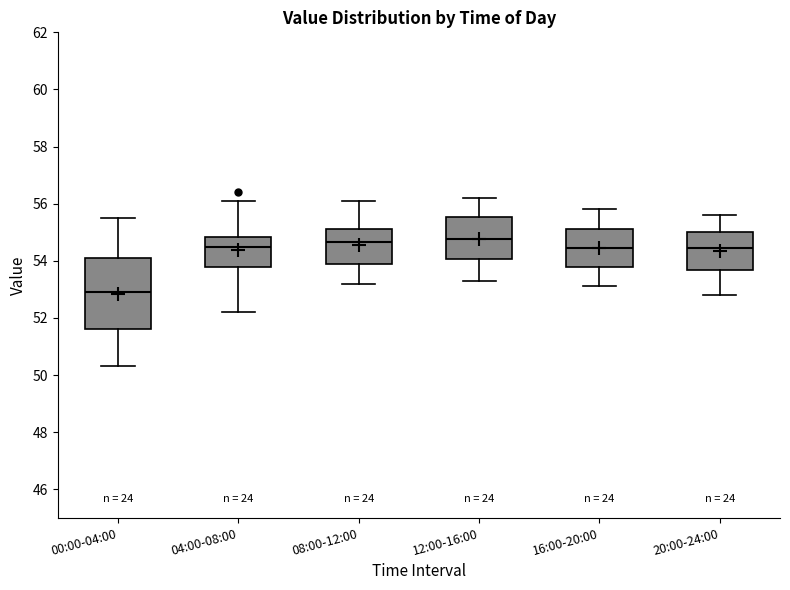

Reading left to right, read every box against the y-axis: the position of its median line, the range the box covers, and the ends of its whiskers. The values are not printed on the chart, so give them approximately, as read against the axis.

00:00-04:00: median 53.0, box 51.6 to 54.2, whiskers 50.4 to 55.6
04:00-08:00: median 54.6, box 53.8 to 54.8, whiskers 52.2 to 56.2
08:00-12:00: median 54.6, box 53.8 to 55.2, whiskers 53.2 to 56.2
12:00-16:00: median 54.8, box 54.0 to 55.6, whiskers 53.4 to 56.2
16:00-20:00: median 54.4, box 53.8 to 55.2, whiskers 53.2 to 55.8
20:00-24:00: median 54.4, box 53.6 to 55.0, whiskers 52.8 to 55.6